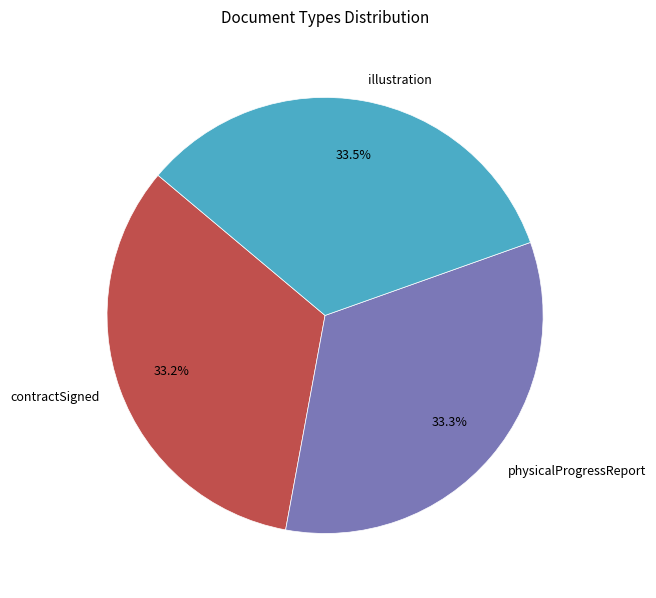

What is the total percentage of physicalProgressReport and contractSigned?

66.5%